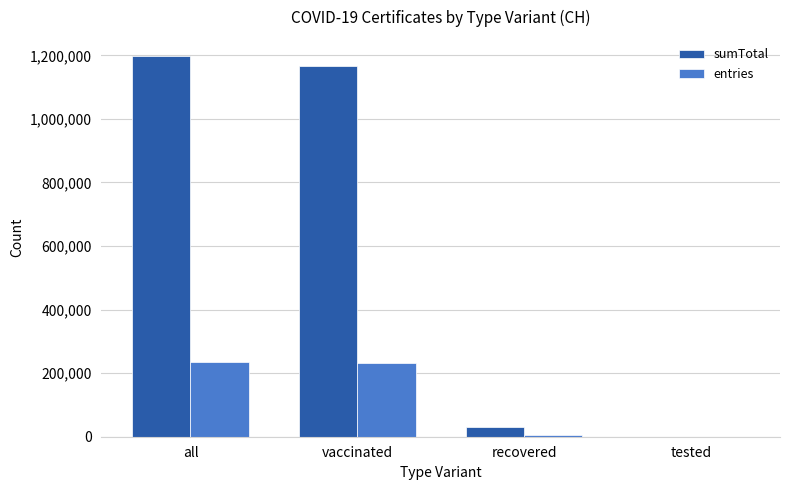

What is the difference between the sumTotal values at vaccinated and all?

32196